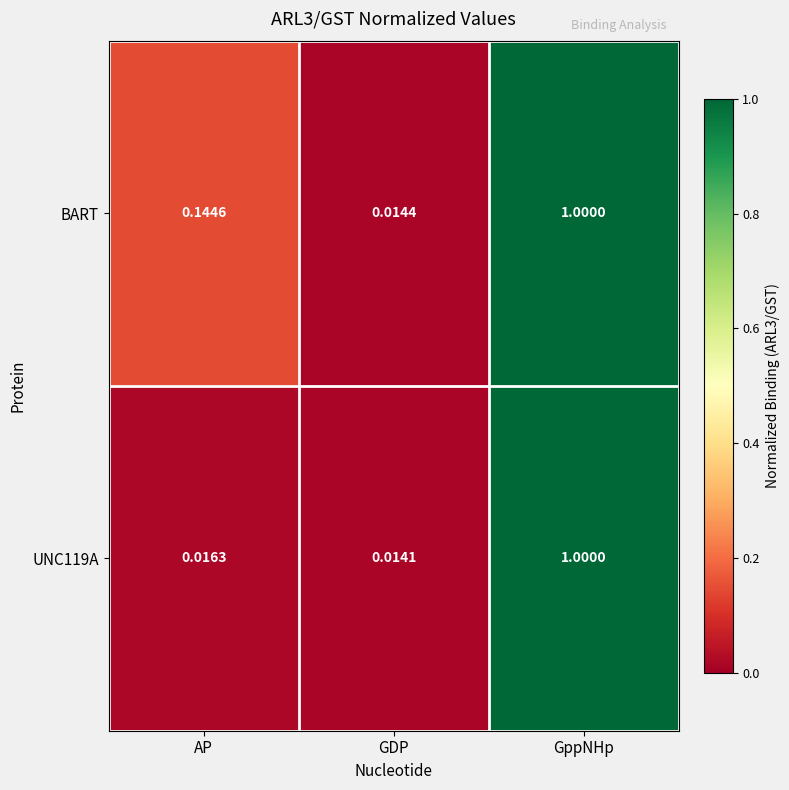

Rank the series by their average value, from lowest to highest.

UNC119A, BART